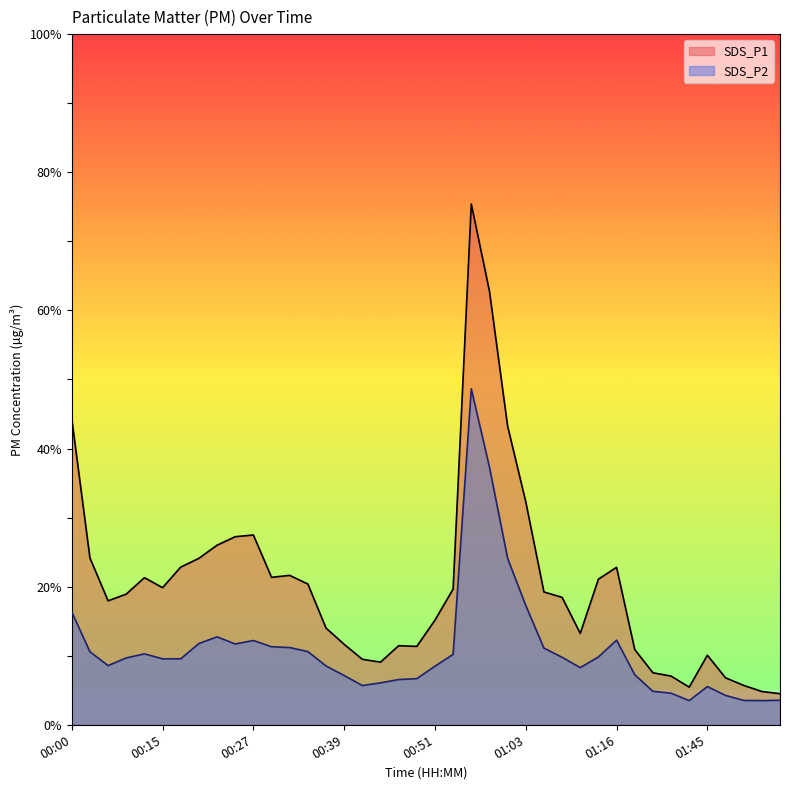

True or false: SDS_P2 and SDS_P1 intersect in this chart.

False